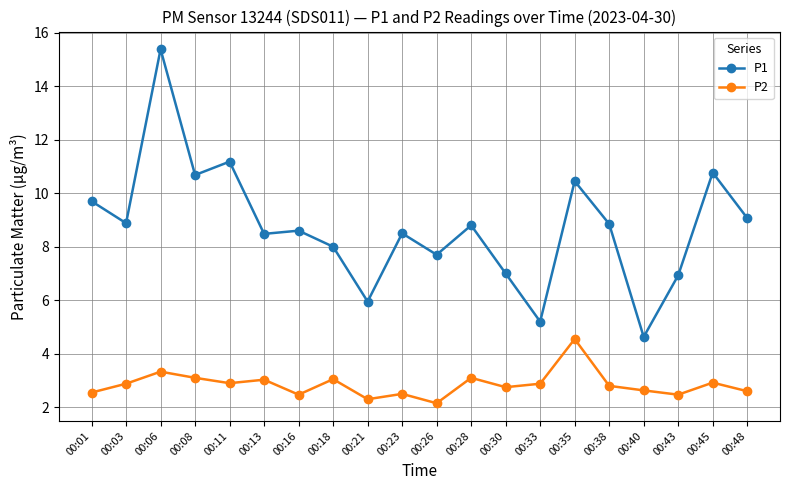

The value of P1 at 00:28 is 8.8. True or false?

True